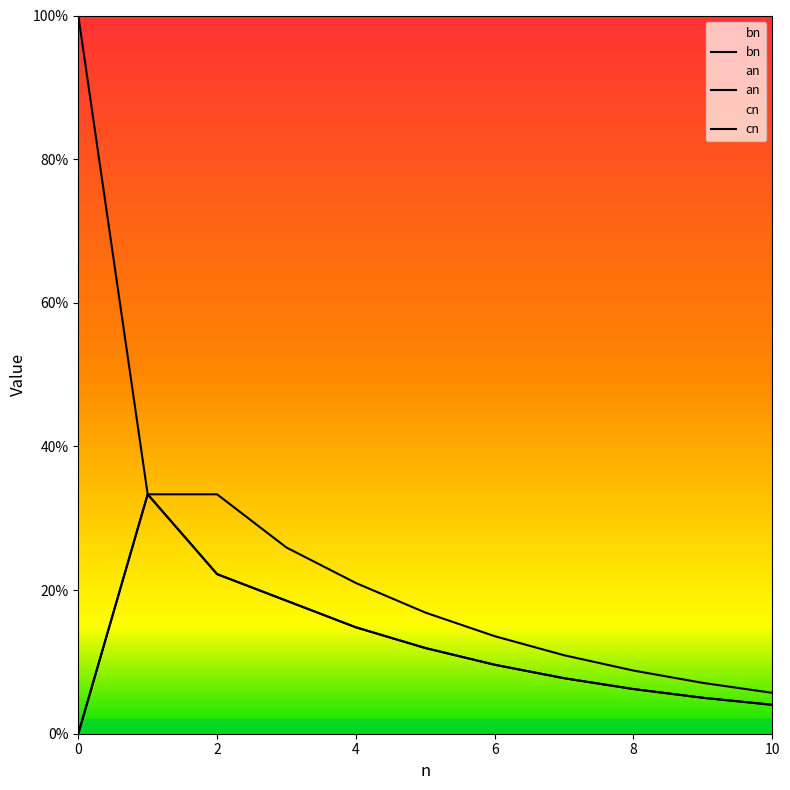

What is the value of the cn point at the 9th from the left?

0.1